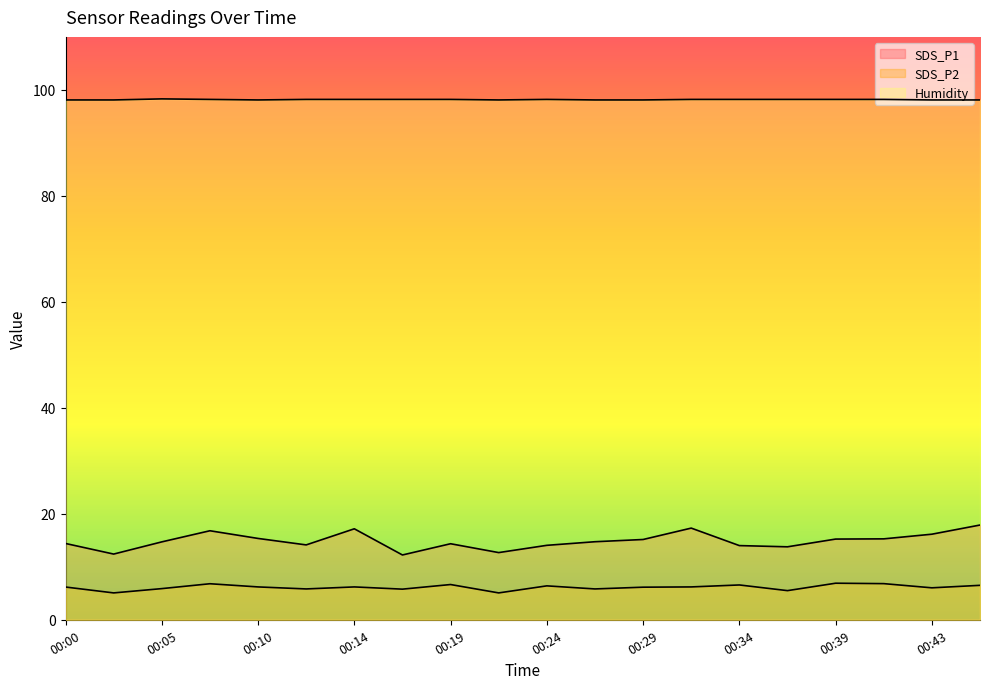

True or false: SDS_P1 and Humidity intersect in this chart.

False